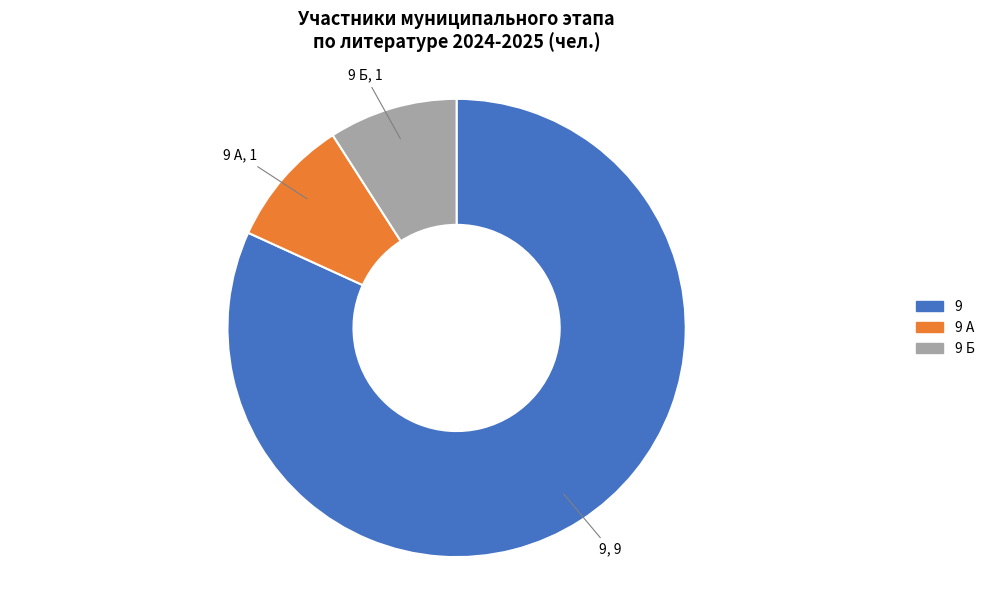

Is there any slice that represents more than half of the pie?

Yes